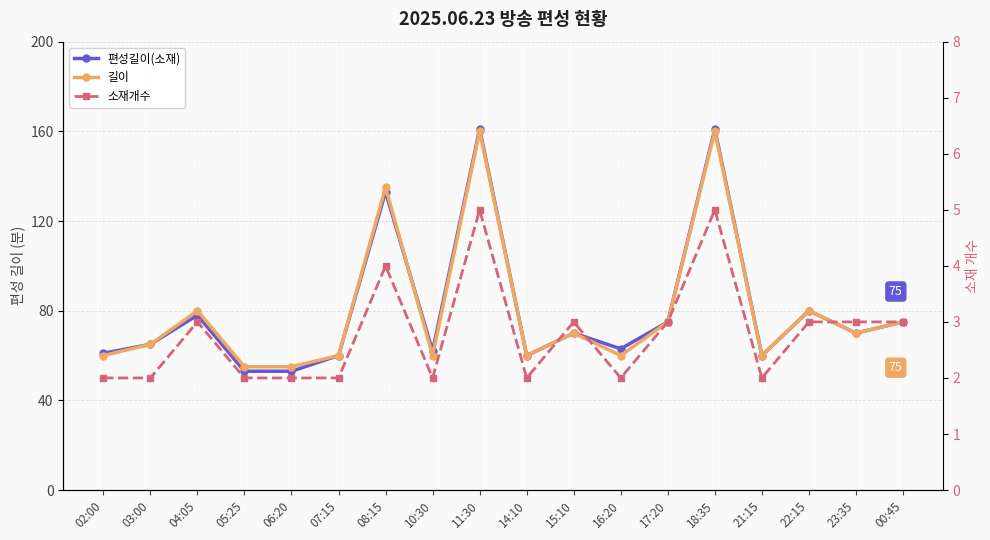

Between 07:15 and 10:30, which series saw the biggest shift?

편성길이(소재)